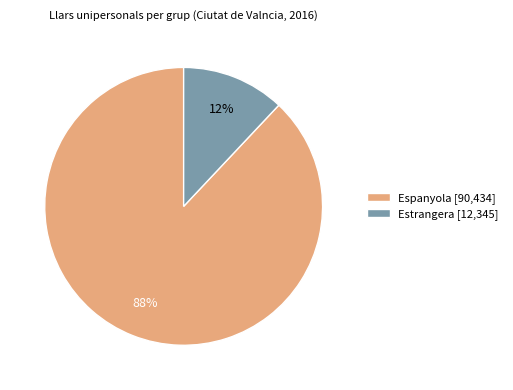

What percentage is the Espanyola [90,434] slice, to the nearest percent?

88%